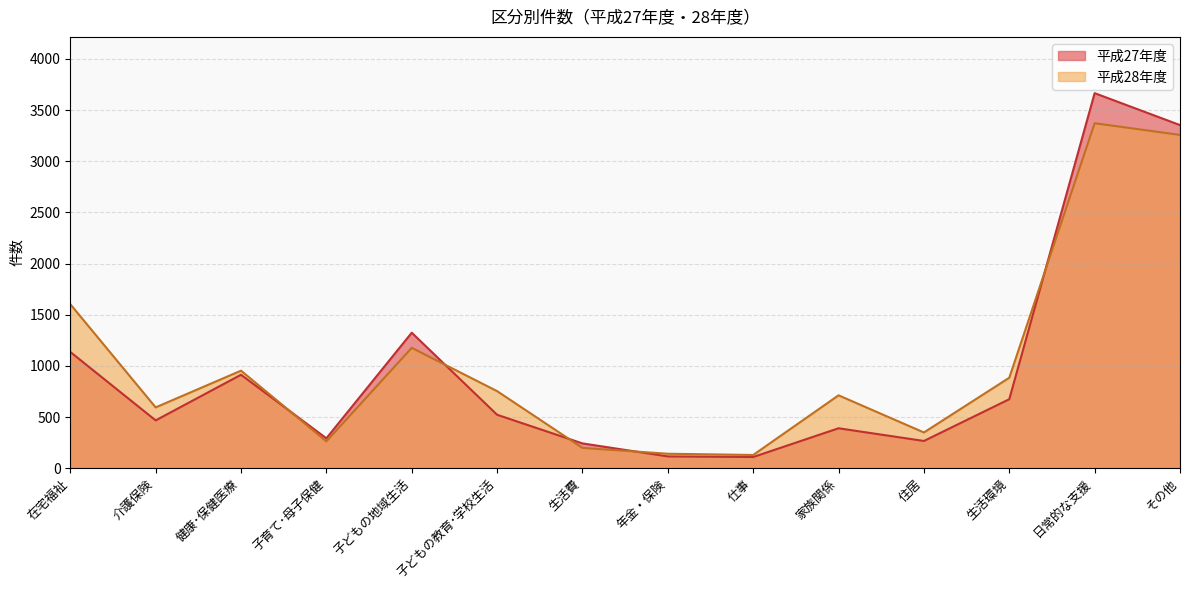

What is the sum of all 平成27年度 values?

13482